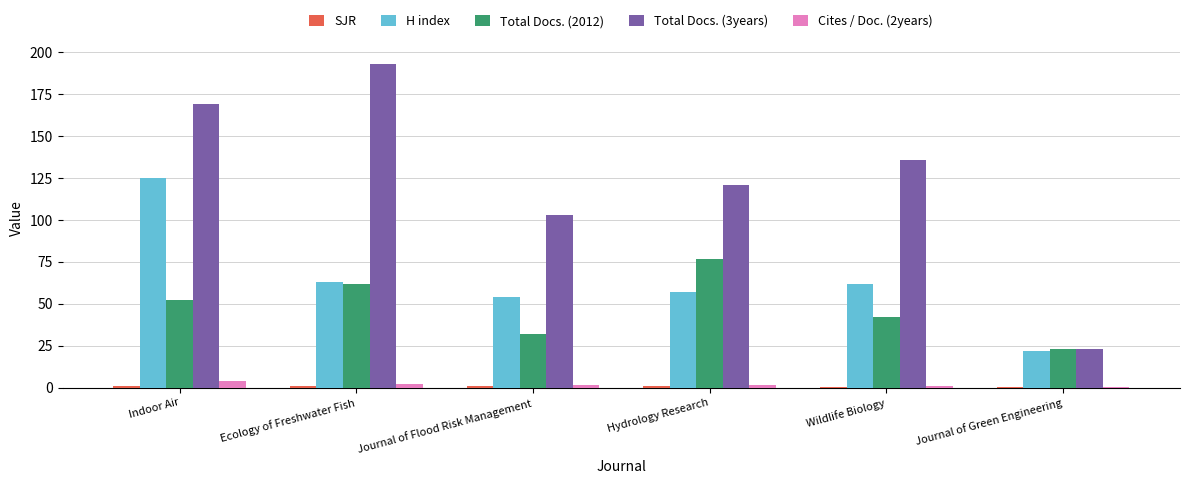

At which label does Total Docs. (2012) reach its peak?

Hydrology Research